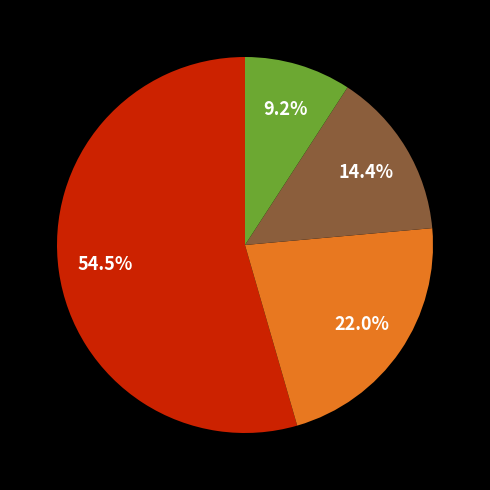

Is there a majority slice in this chart?

Yes